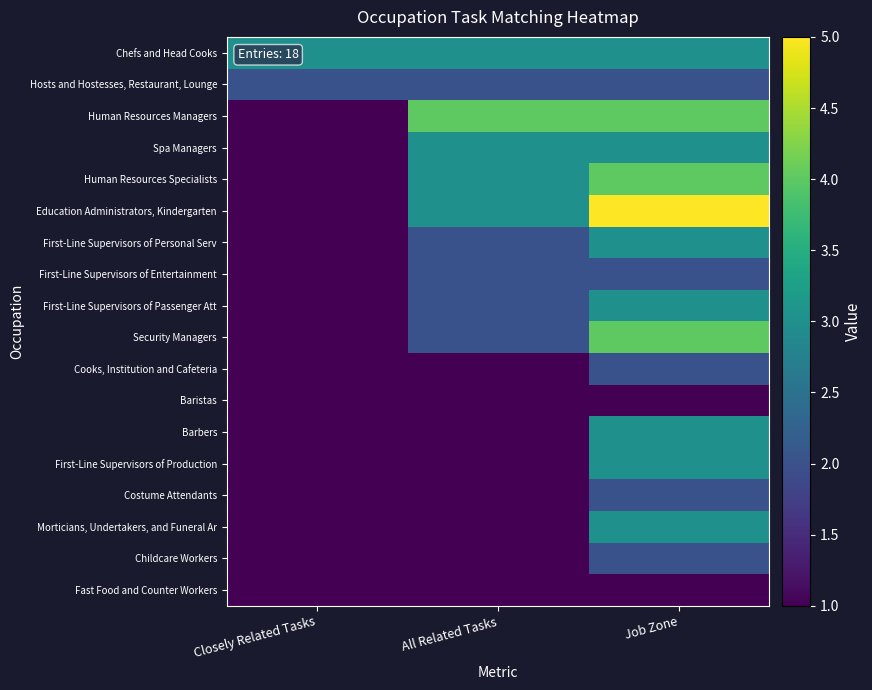

What is the difference between the highest and lowest values at Job Zone?

4